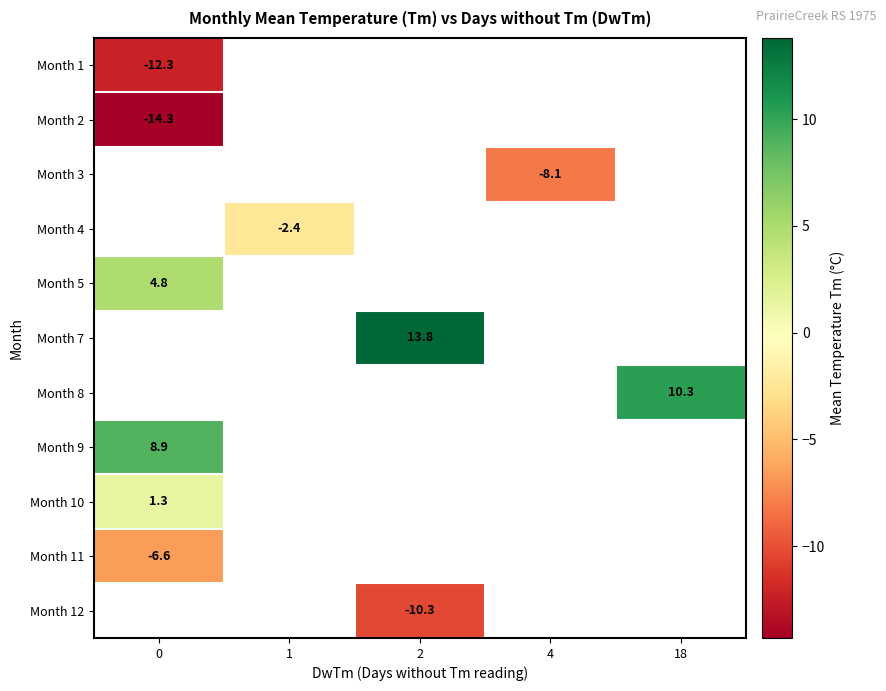

How many positive values does the row_5 series have?

1